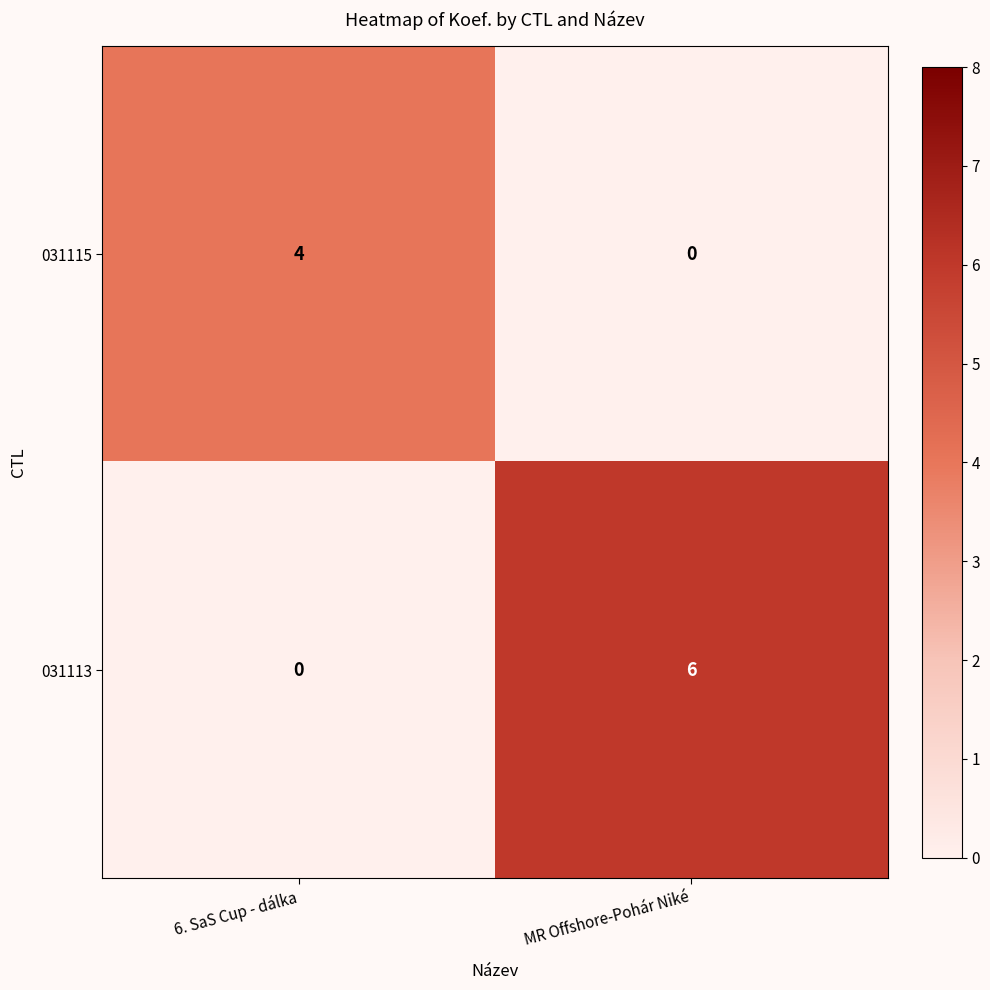

Rank the series by their maximum value, from highest to lowest.

031113, 031115